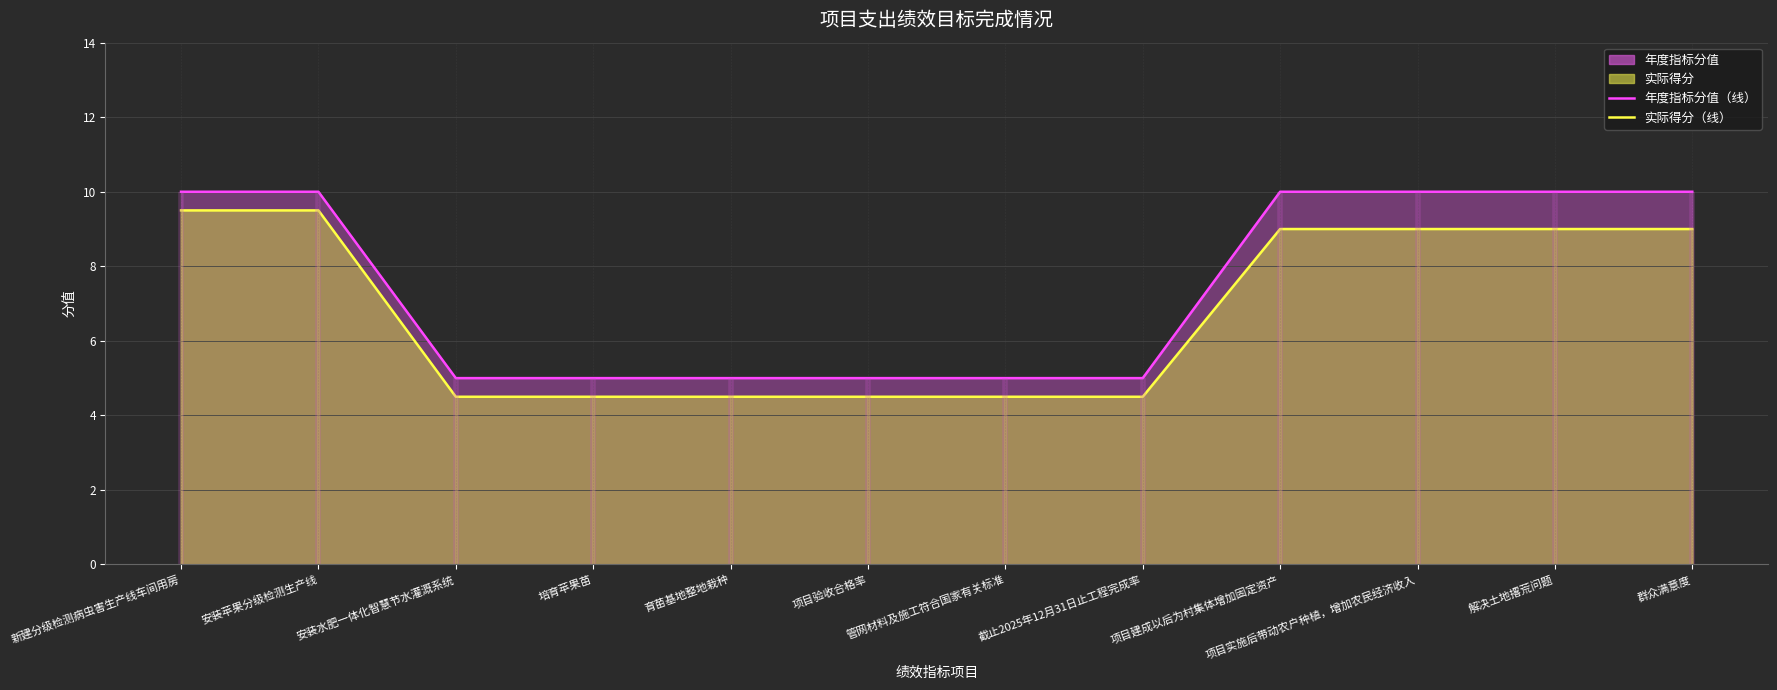

Reading right to left, extract all data points from this chart.

年度指标分值（线）: 10.0	10.0	10.0	10.0	5.0	5.0	5.0	5.0	5.0	5.0	10.0	10.0
实际得分（线）: 9.0	9.0	9.0	9.0	4.5	4.5	4.5	4.5	4.5	4.5	9.5	9.5